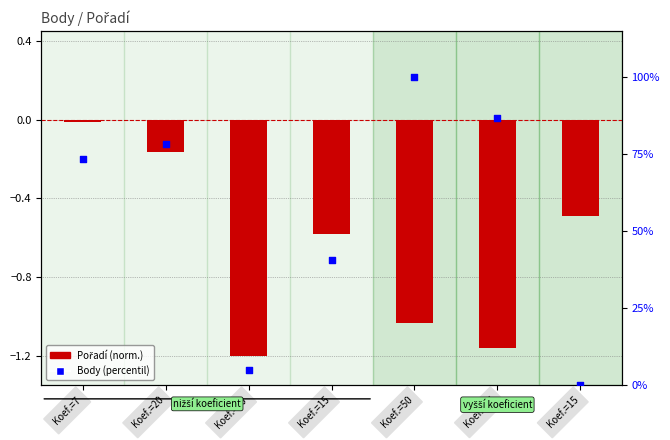

Which has a higher value, Koef.=50 or Koef.=30?

Koef.=50